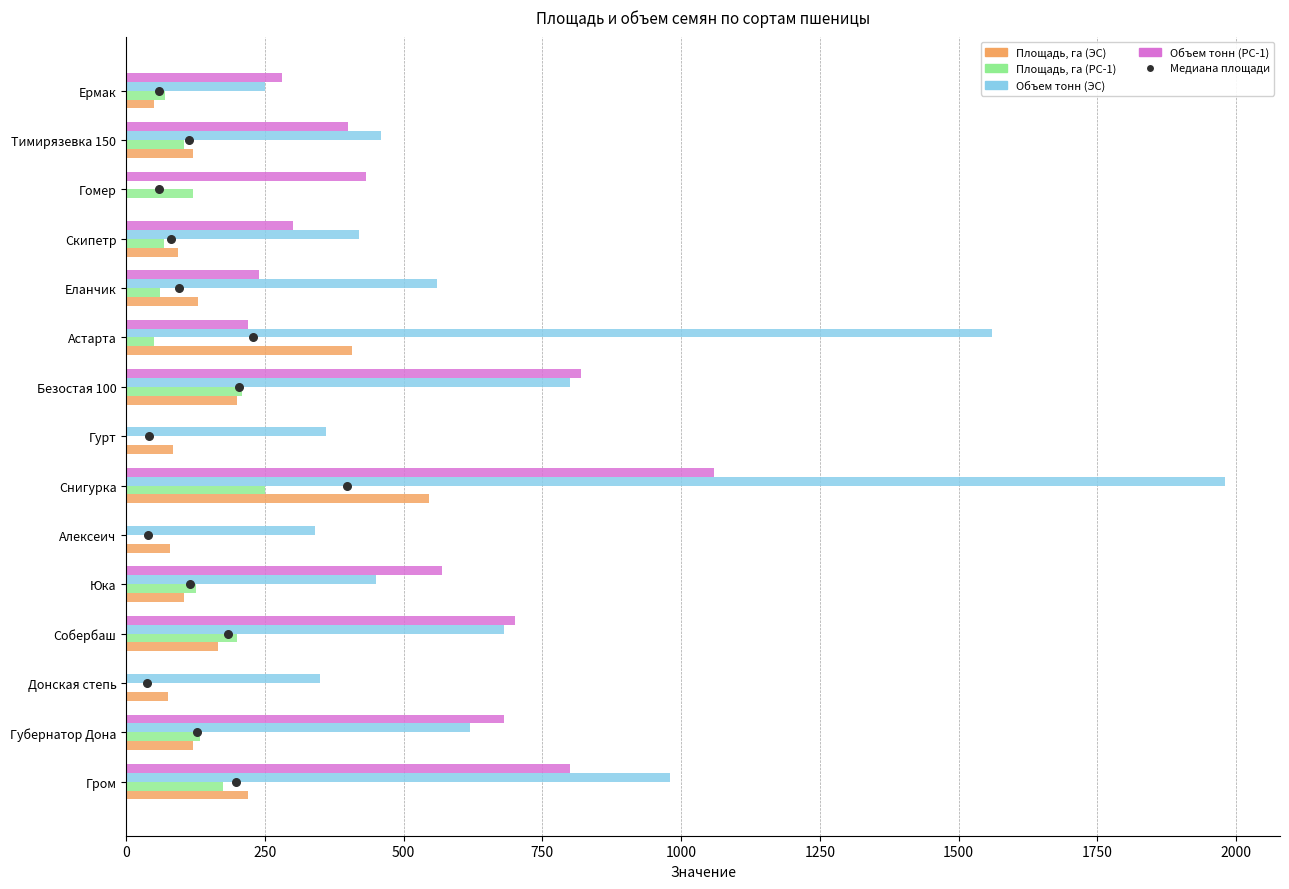

Which series has the largest total across all categories?

Объем тонн (ЭС)